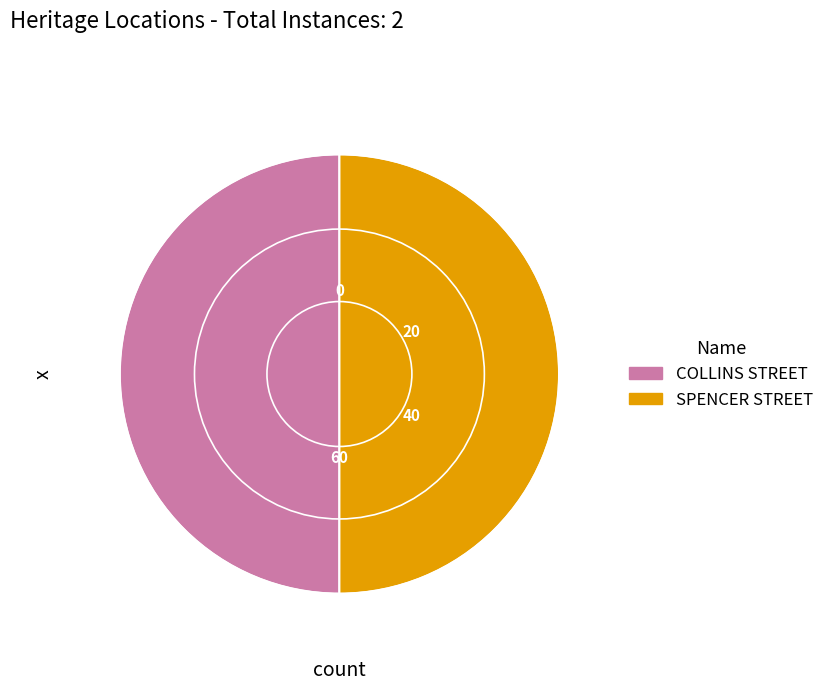

True or false: SPENCER STREET accounts for 50% of the total.

True